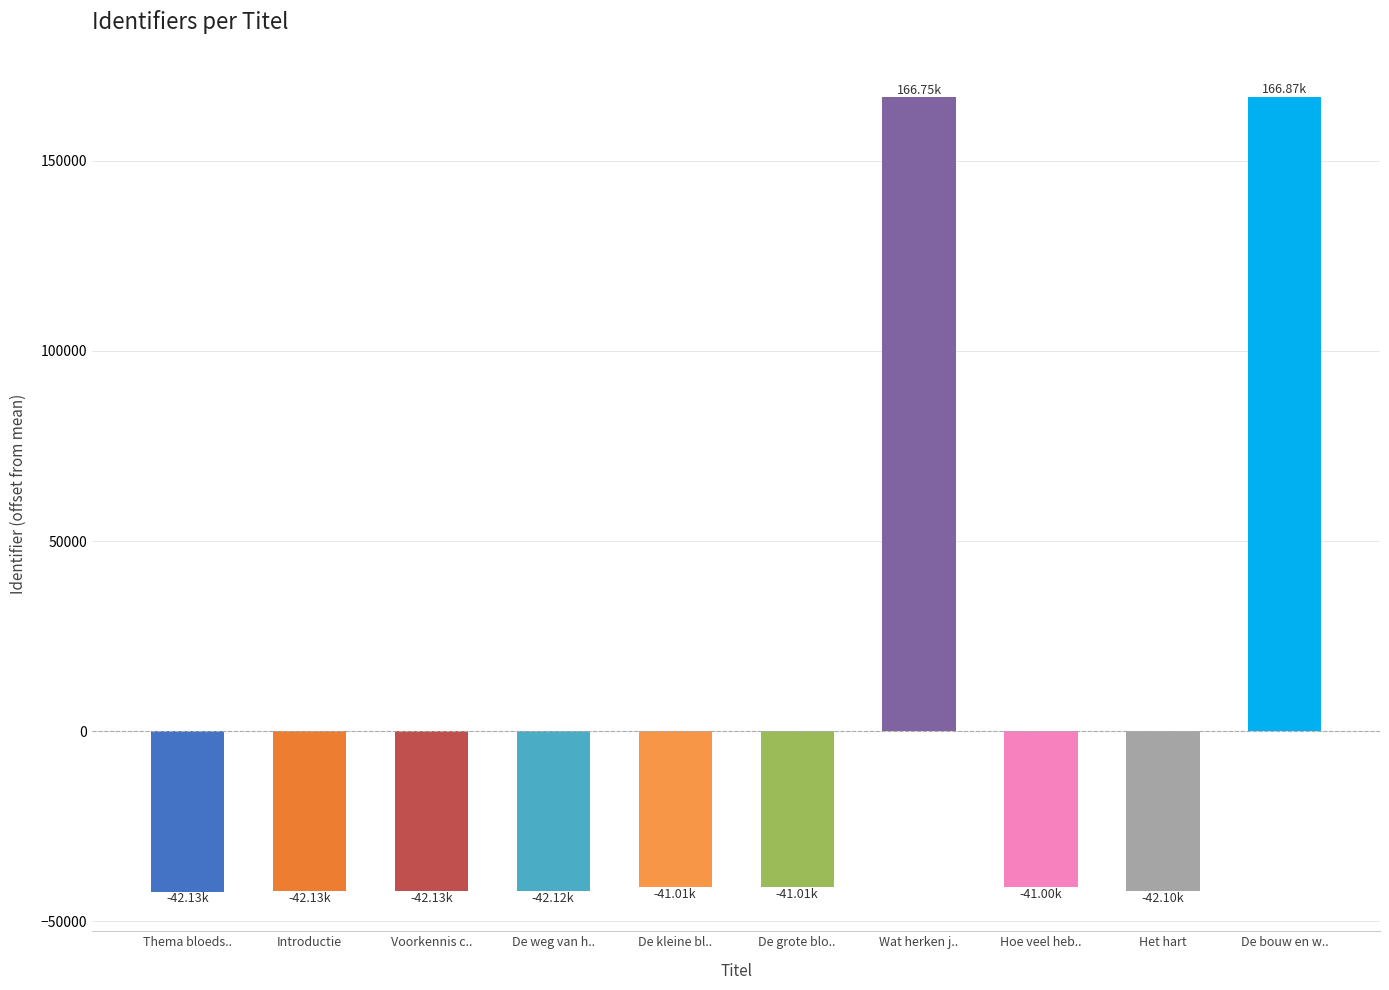

What is the maximum value shown in the chart?

166871.7